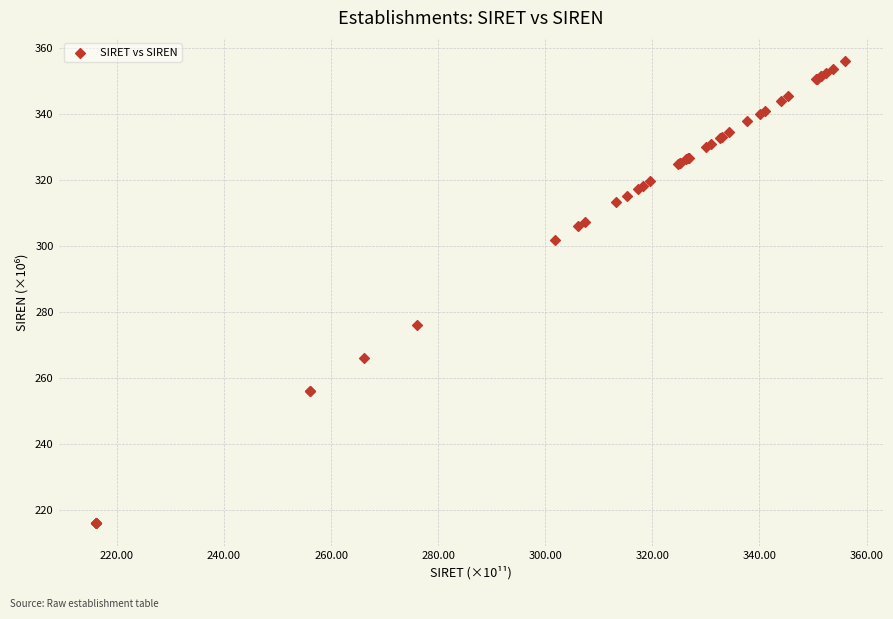

What Y value in the scatter plot is closest to 286?

276.1